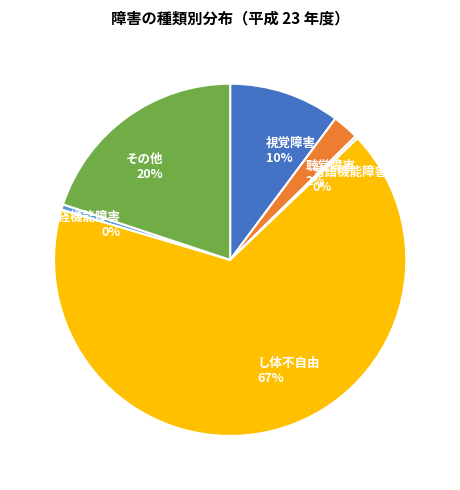

To the nearest percent, what is the average slice percentage?

17%